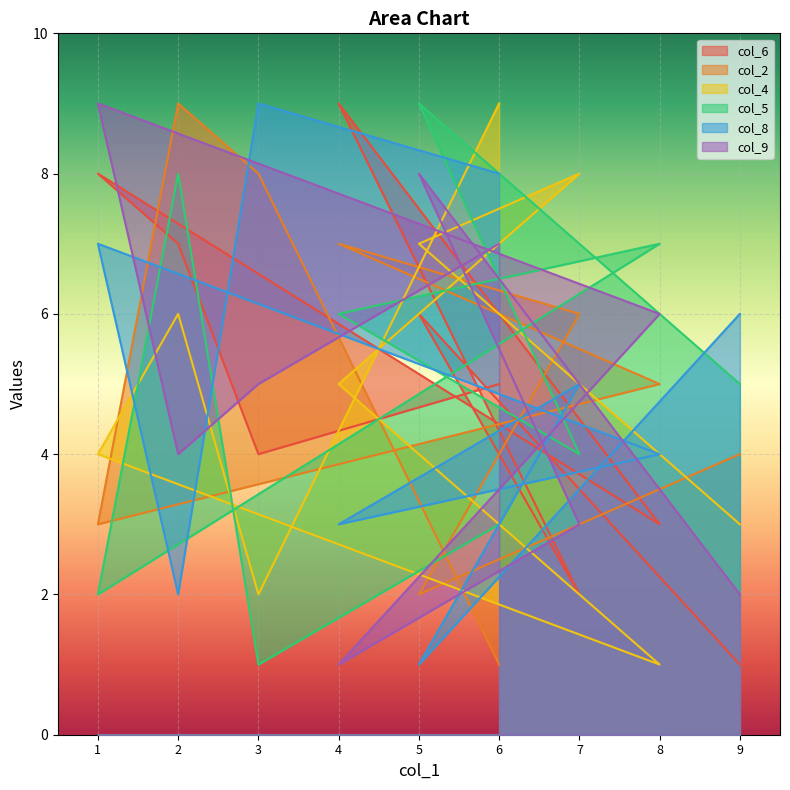

What is the label of the 6th point from the right?

4